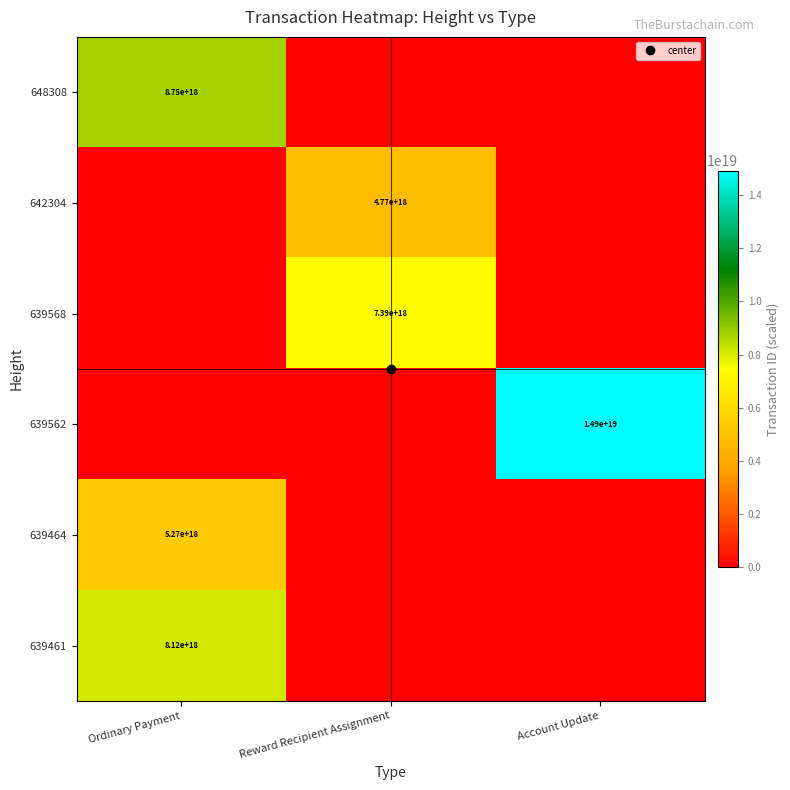

Count the 642304 values in the range 0 to 4770251024086043648.

3